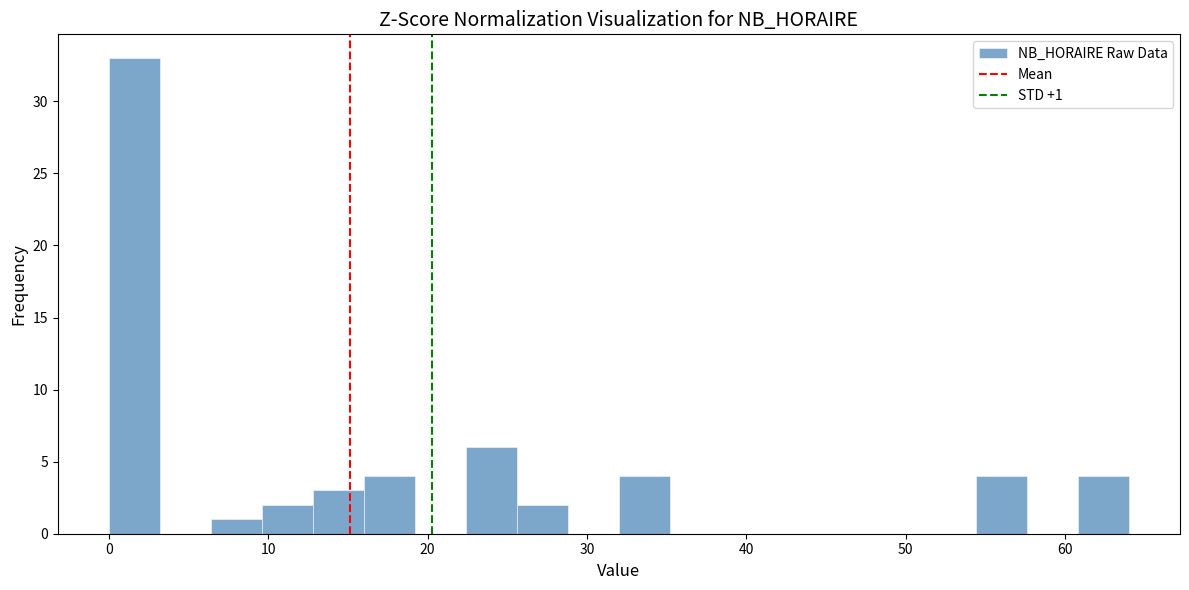

Around what value on the x-axis is the tallest bar? Give the approximate position of its centre, as read against the axis.

2